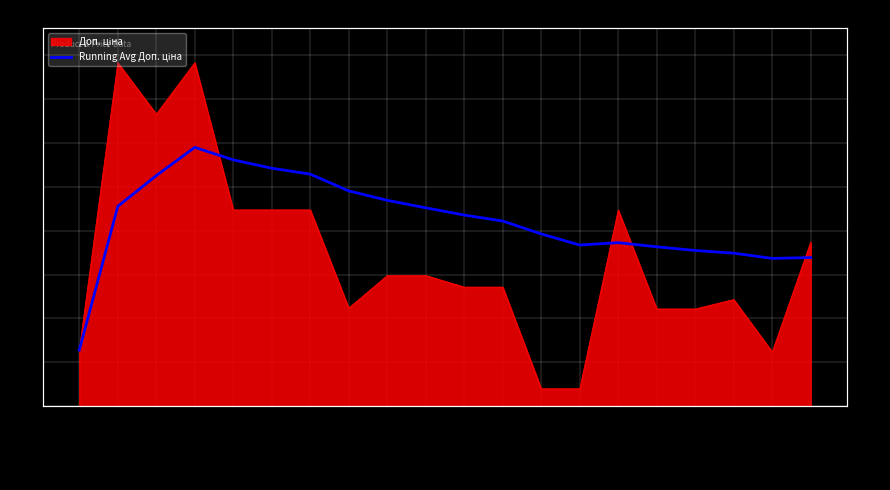

Reading left to right, extract all data points from this chart.

Крайка 23x2=3205.0	Панель Carbon 1=11384.9	Панель Carbon 2=13135.6	Панель Carbon 3=14742.9	Edge Skin Arena 1=14030.7	Edge Skin Arena 2=13555.9	Skin Tessuto 1=13216.8	Skin Tessuto 2=12263.6	Панель Skin 18=11728.1	Skin panel 1=11299.8	Панель AGT 1=10889.5	Панель AGT 2=10547.7	Laminate AGT 1=9813.0	Laminate AGT 2=9183.4	Skin Tessuto 3=9316.6	Edge Alvic Jade 1=9080.7	Edge Alvic Jade 2=8872.5	Edge Alvic Spatt 1=8717.3	Alvic panel 18=8421.4	Alvic Metaldeco=8468.0